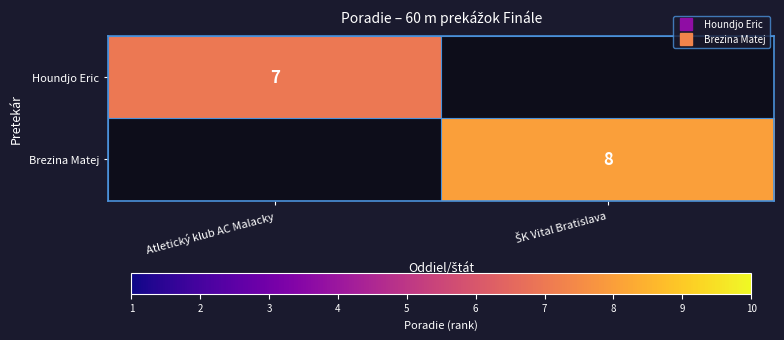

What is the highest value of the Houndjo Eric series?

7.0